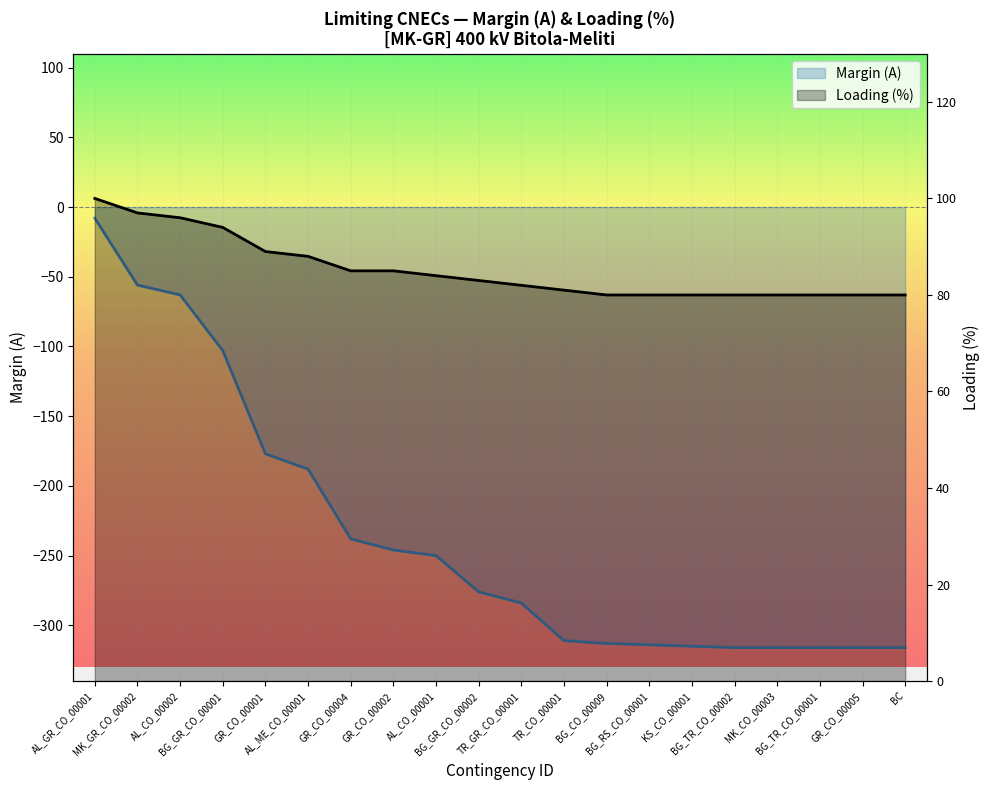

What is the minimum value for Loading (%)?

80